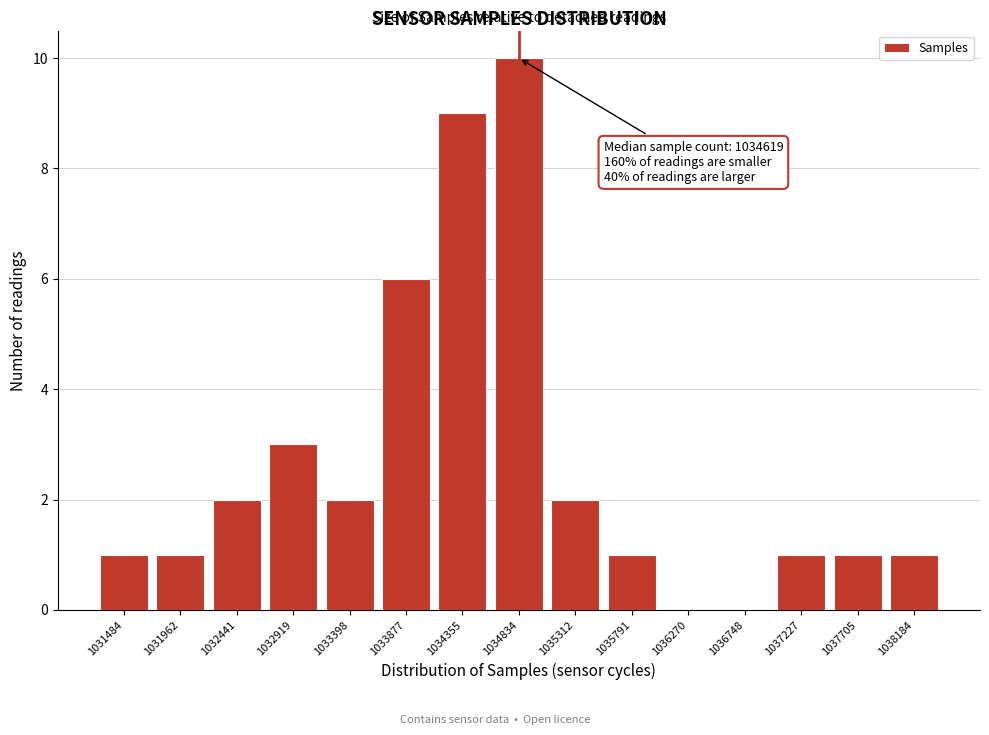

Reading left to right, transcribe all the data shown in this chart.

1031484=1	1031962=1	1032441=2	1032919=3	1033398=2	1033877=6	1034355=9	1034834=10	1035312=2	1035791=1	1036270=0	1036748=0	1037227=1	1037705=1	1038184=1